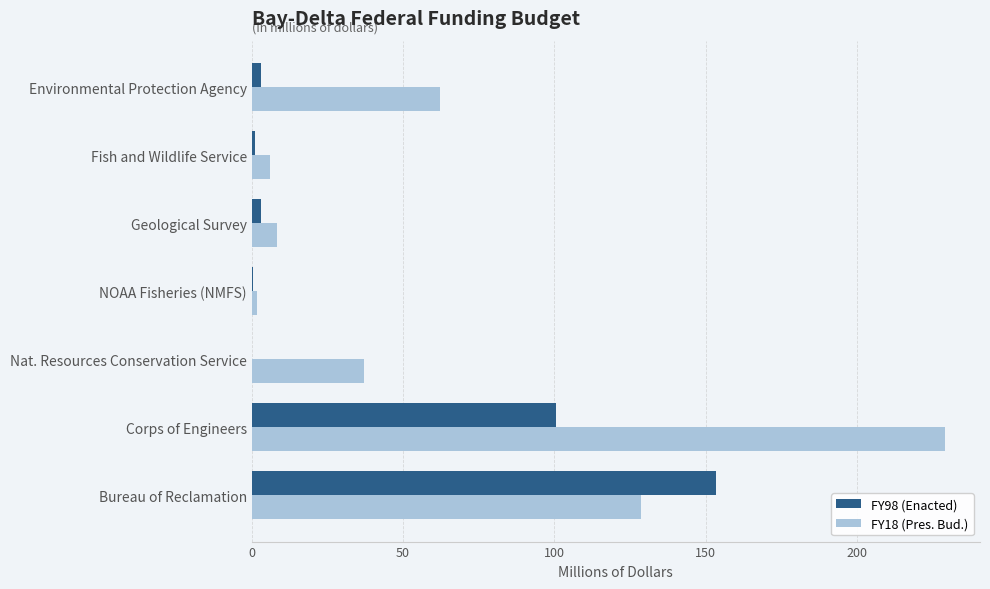

At which category is the sum across all series the highest?

Corps of Engineers